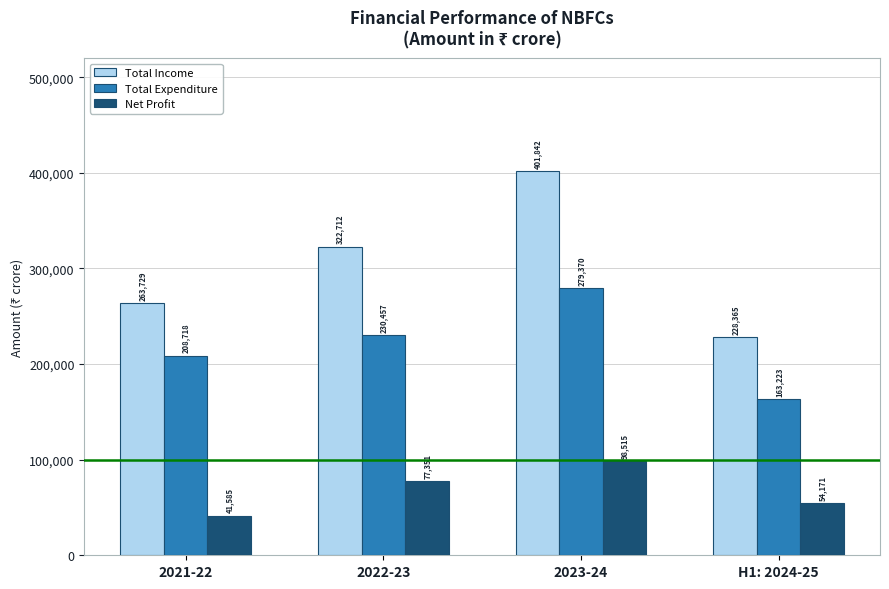

Reading right to left, extract all data points from this chart.

Total Income: H1: 2024-25=228365	2023-24=401842	2022-23=322712	2021-22=263729
Total Expenditure: H1: 2024-25=163223	2023-24=279370	2022-23=230457	2021-22=208718
Net Profit: H1: 2024-25=54171	2023-24=98515	2022-23=77351	2021-22=41585